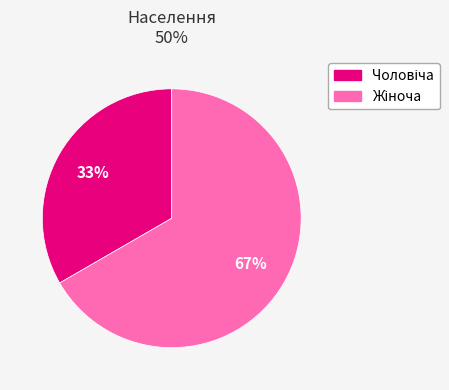

How many slices are in this pie chart?

2